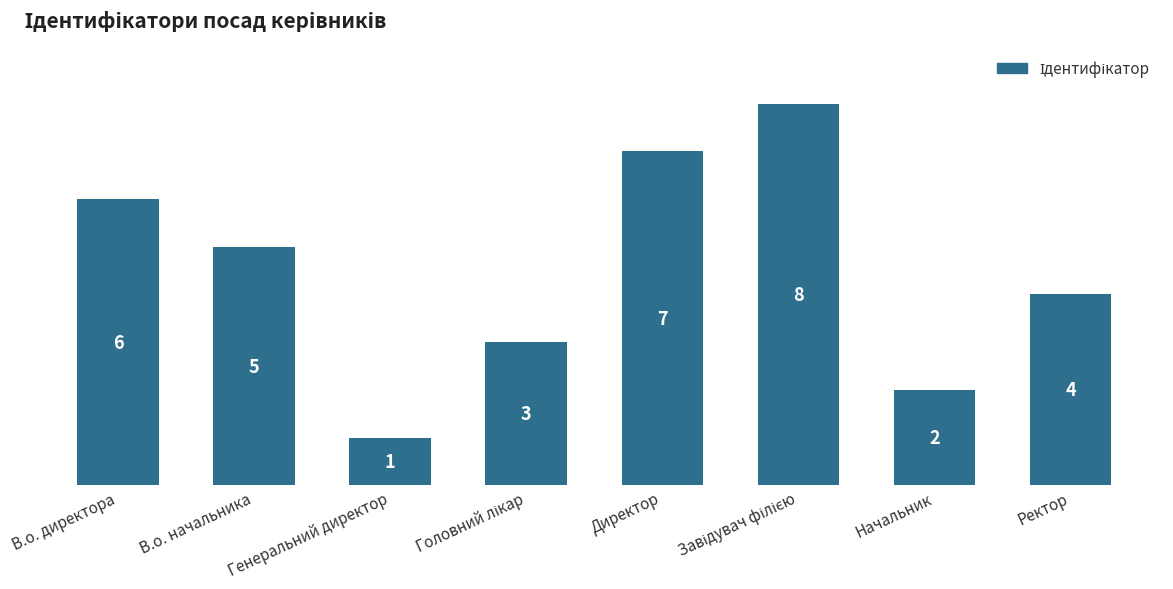

Count the number of data series in this chart.

1